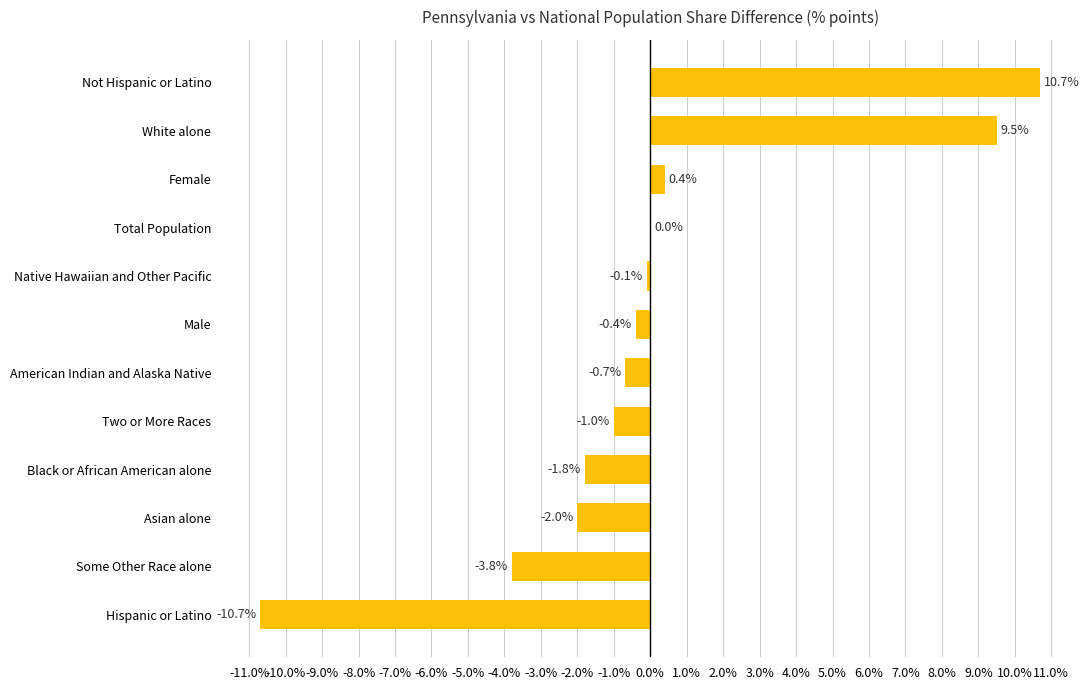

How many distinct data groups are displayed?

1